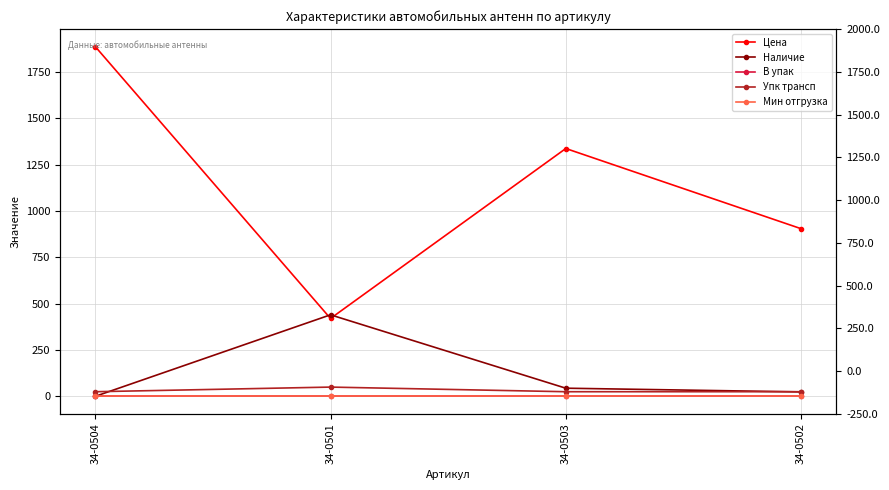

Is it true that В упак equals 1.0 at 34-0501?

True